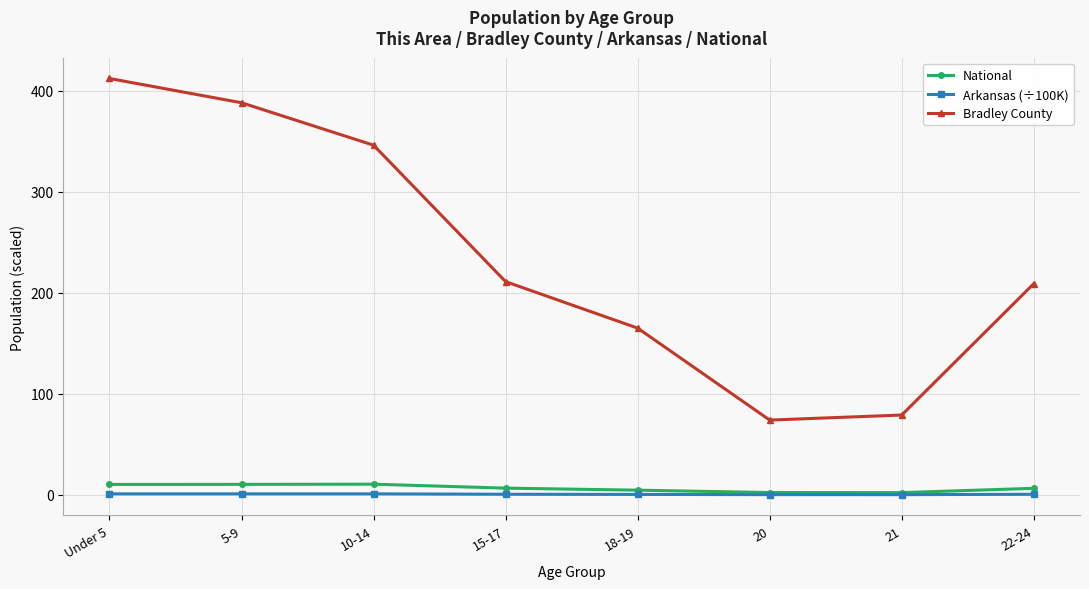

How many series are shown in this chart?

3